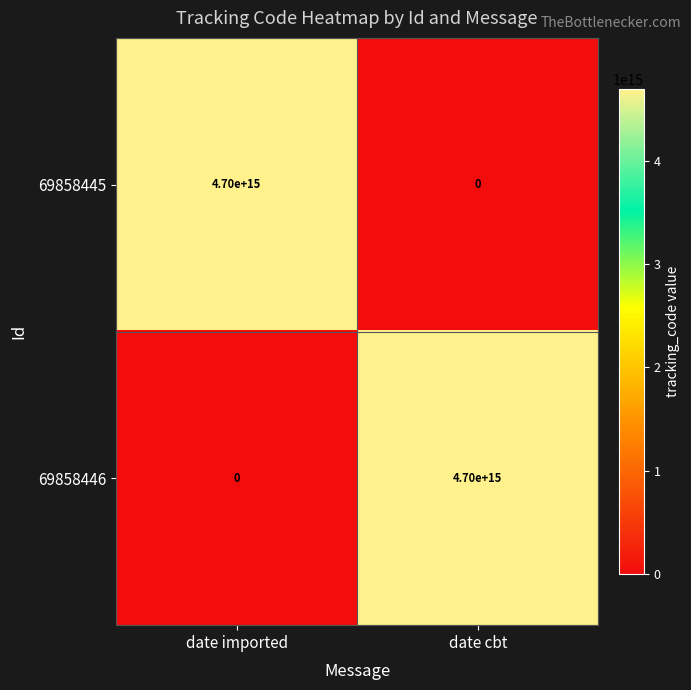

Where is 69858445 nearest to the value 2350000000000000?

date imported